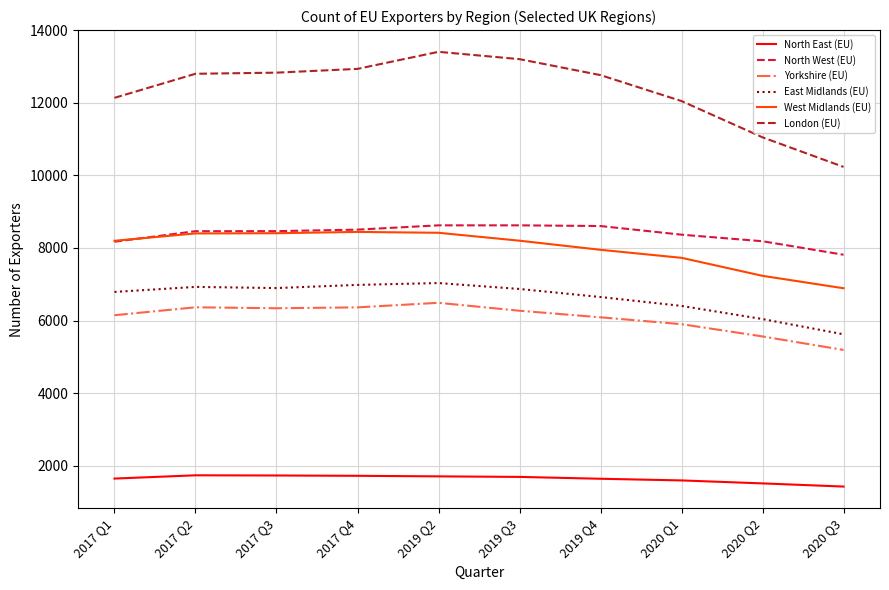

What are all the series names shown in the legend?

North East (EU), North West (EU), Yorkshire (EU), East Midlands (EU), West Midlands (EU), London (EU)